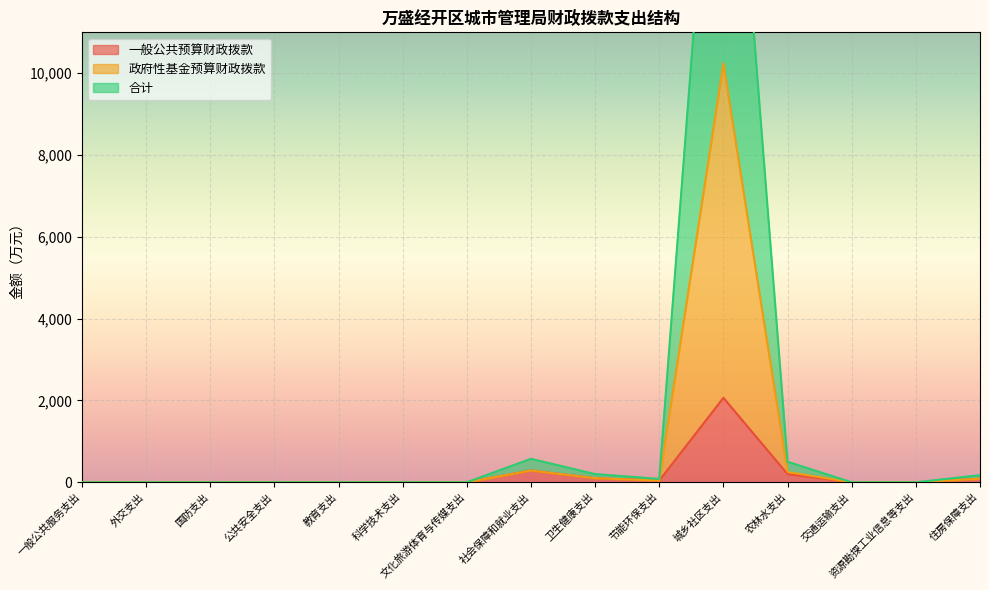

True or false: 合计 and 一般公共预算财政拨款 intersect in this chart.

False